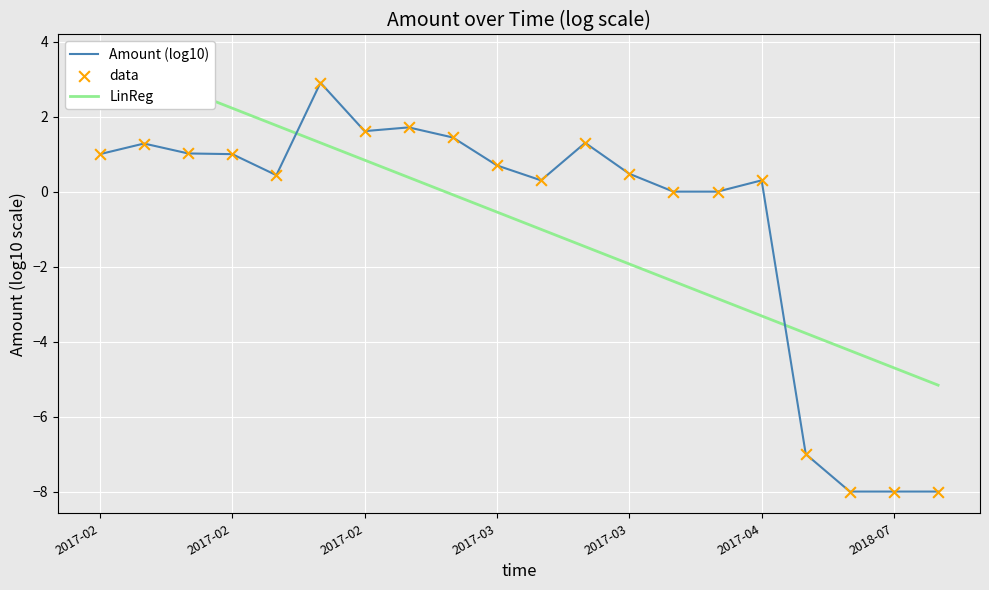

Which series contains the lowest Y value?

Amount (log10)